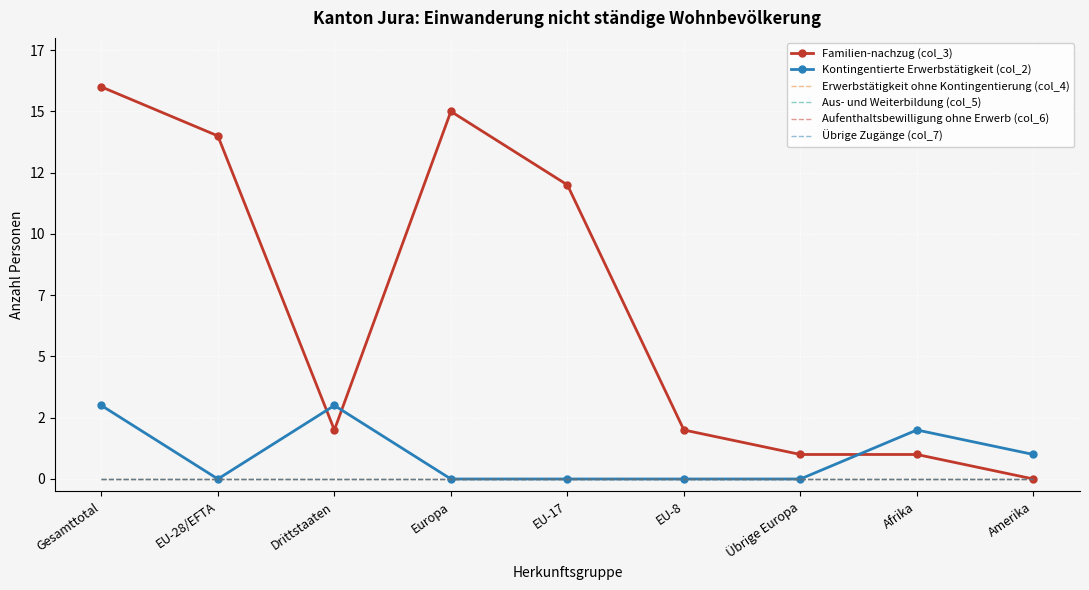

What is the total value across all series at Afrika?

3